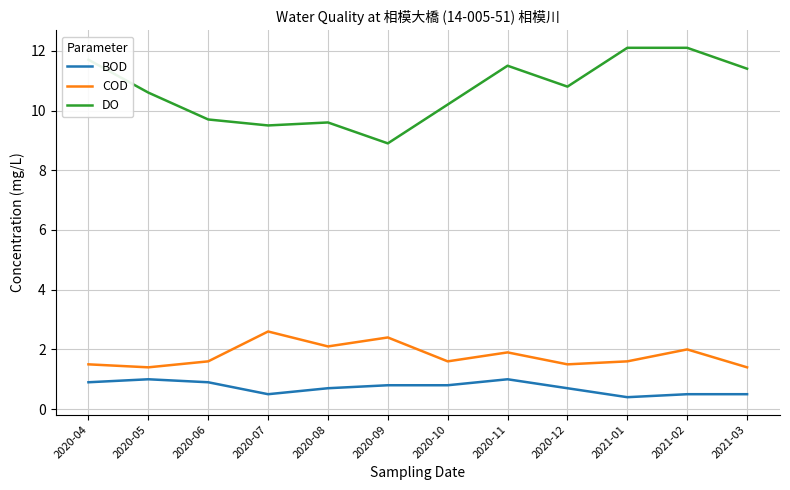

Reading right to left, transcribe all the data shown in this chart.

BOD: 0.5	0.5	0.4	0.7	1.0	0.8	0.8	0.7	0.5	0.9	1.0	0.9
COD: 1.4	2.0	1.6	1.5	1.9	1.6	2.4	2.1	2.6	1.6	1.4	1.5
DO: 11.4	12.1	12.1	10.8	11.5	10.2	8.9	9.6	9.5	9.7	10.6	11.7